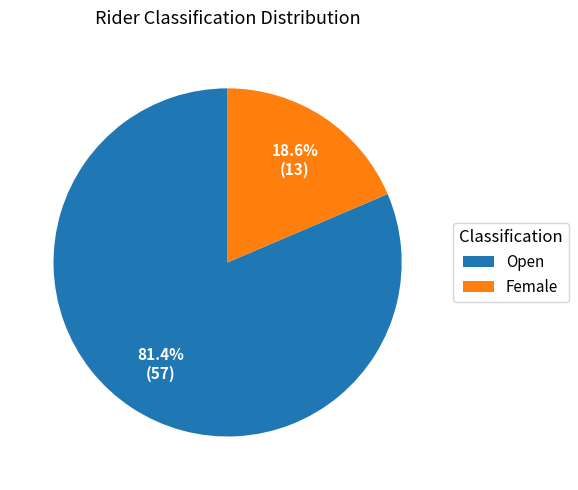

Combined, what portion of the pie is Open and Female?

100.0%